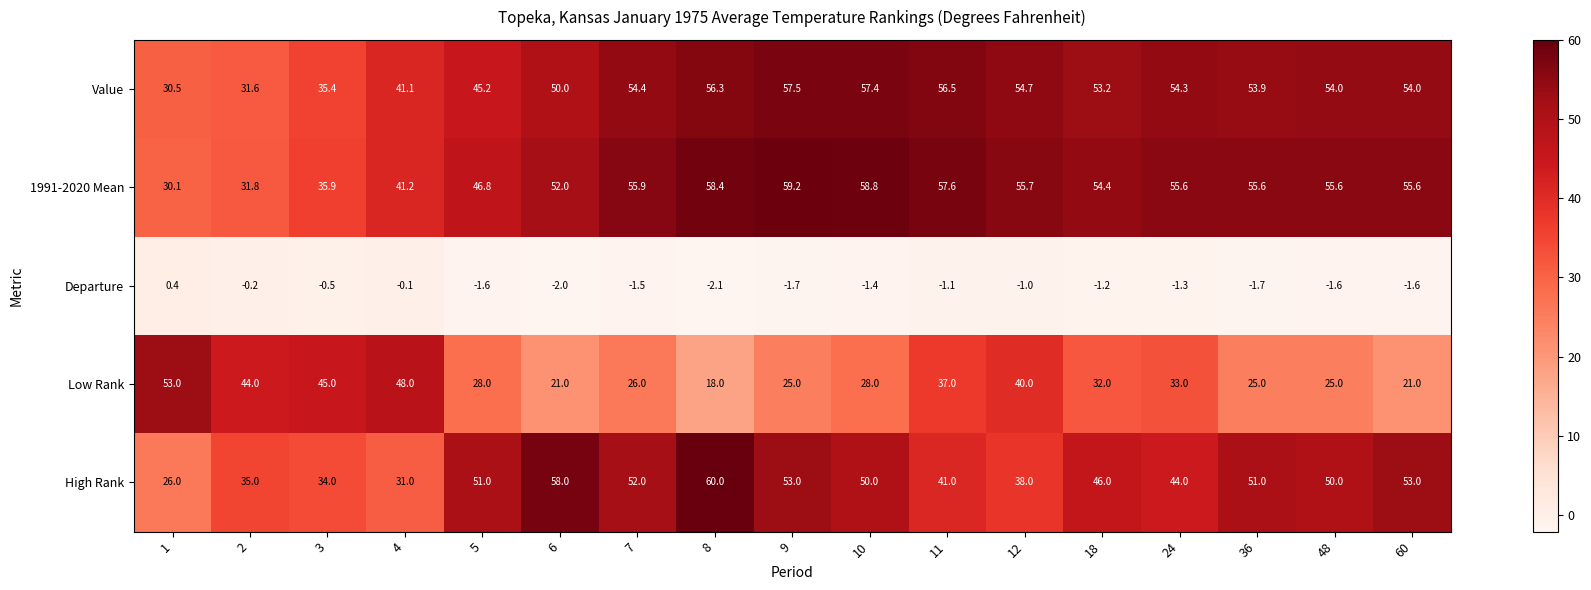

What is the minimum value shown in the chart?

-2.1